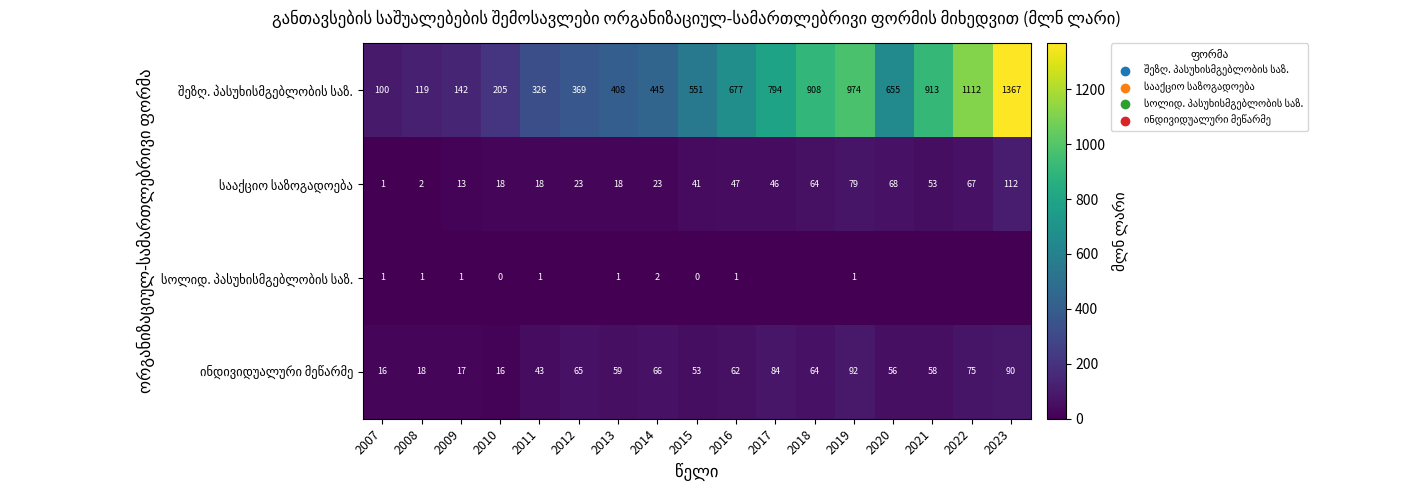

How many data points does each series have?

17